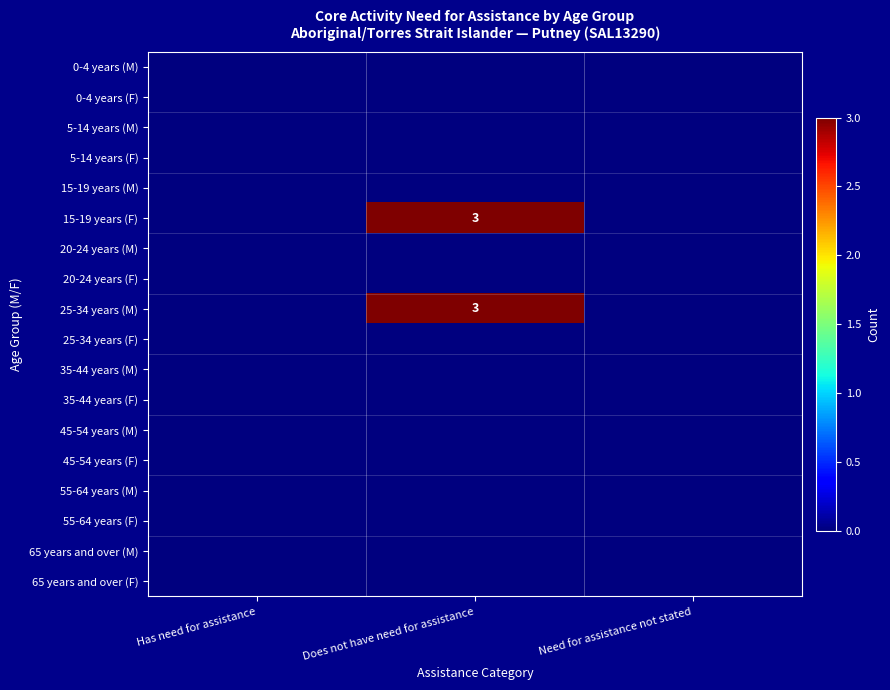

The 25-34 years (M) series shows 1 at Does not have need for assistance. True or false?

False